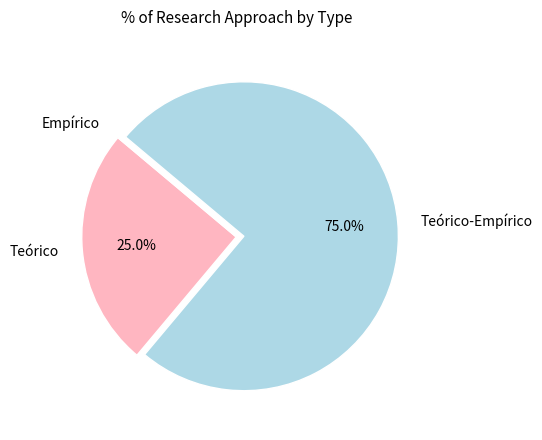

Does any single category account for the majority?

Yes